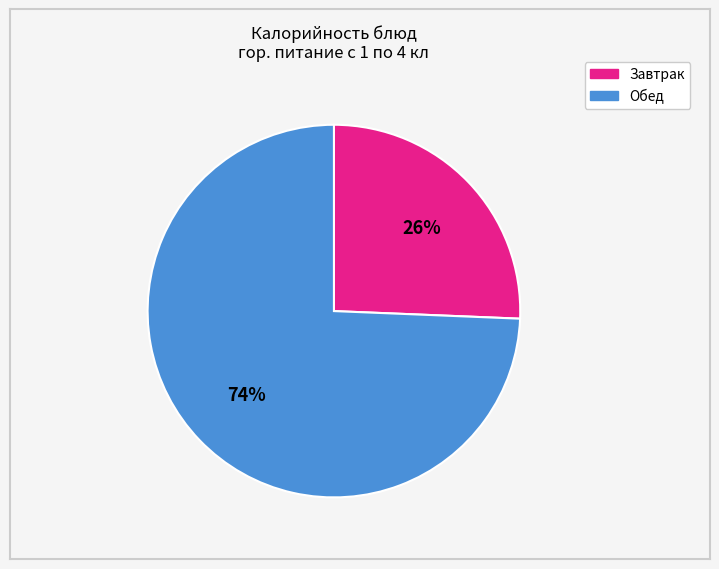

To the nearest percent, what is the average slice percentage?

50%